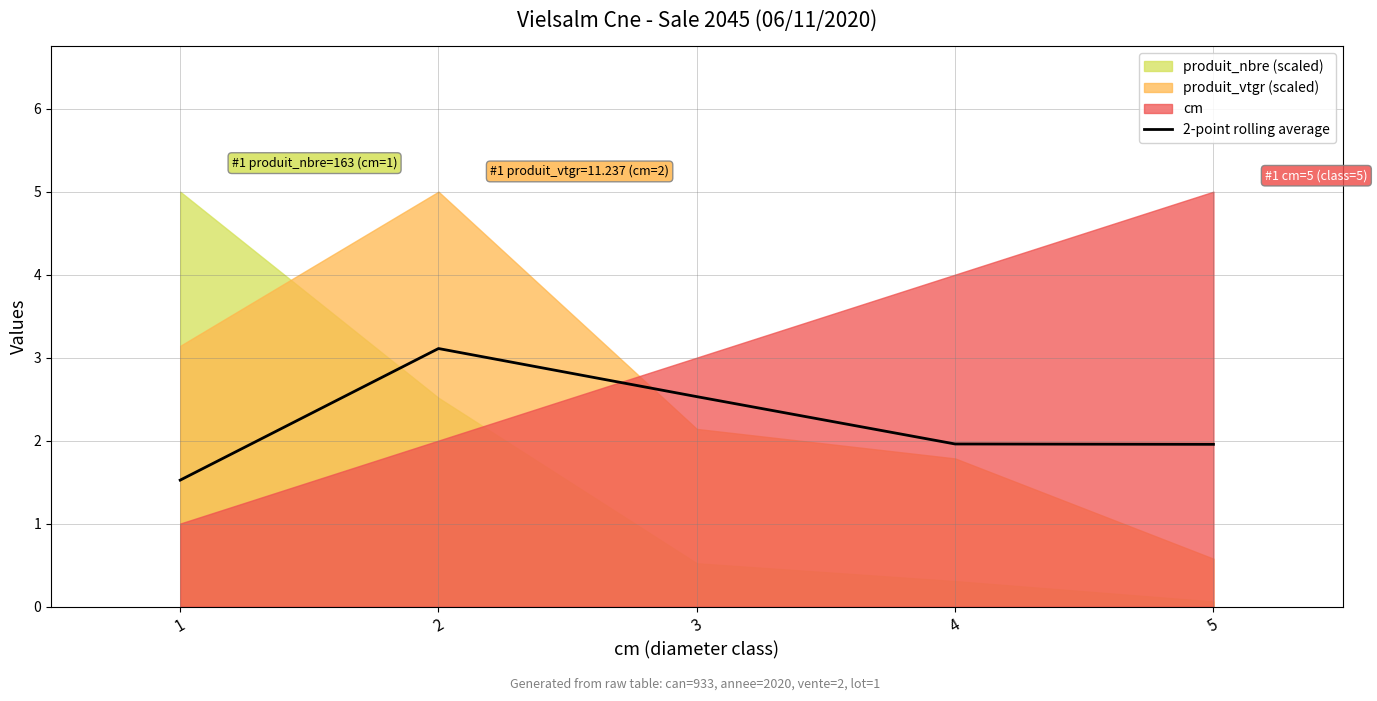

Approximately how many times larger is the value at 4 compared to 1?

1.3